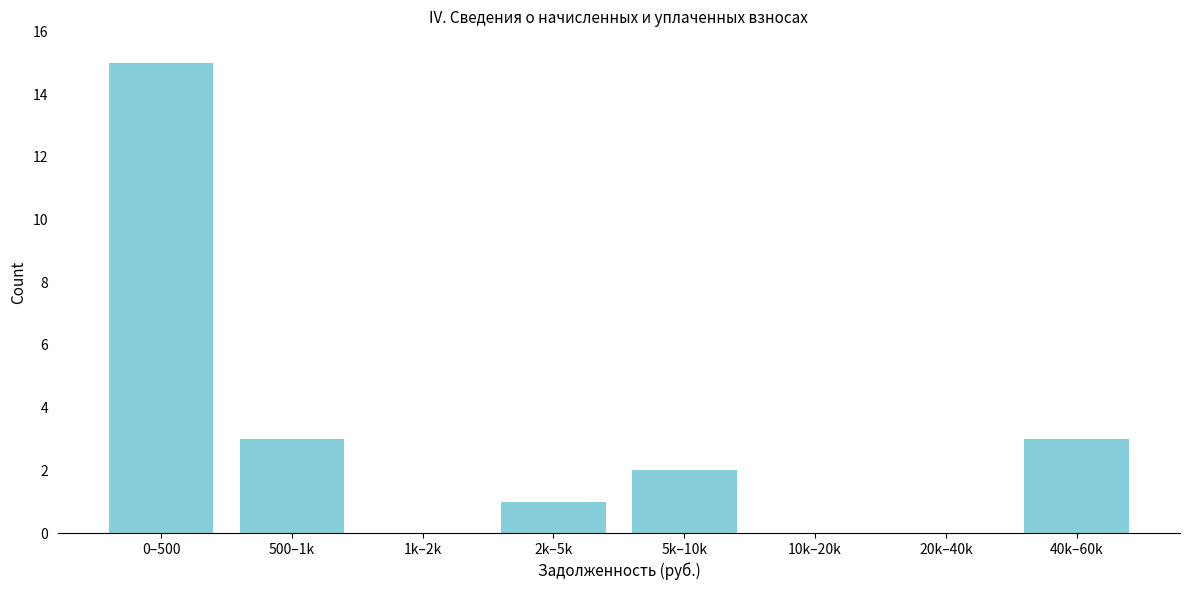

Reading left to right, extract all data points from this chart.

0–500=15	500–1k=3	1k–2k=0	2k–5k=1	5k–10k=2	10k–20k=0	20k–40k=0	40k–60k=3